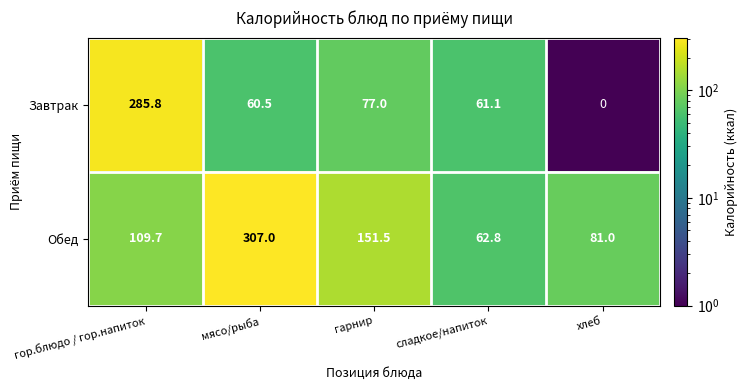

What is the total value across all series at хлеб?

81.0